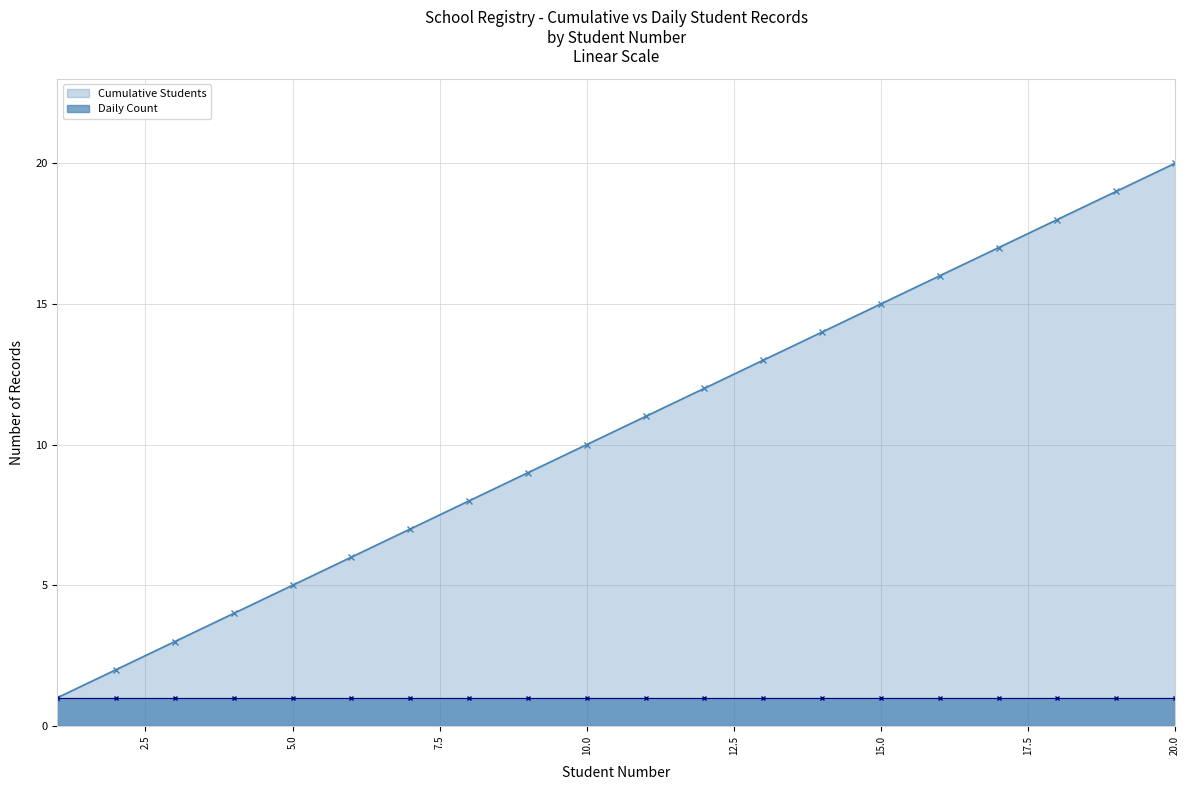

What is the change in value from 1 to 12?

+11